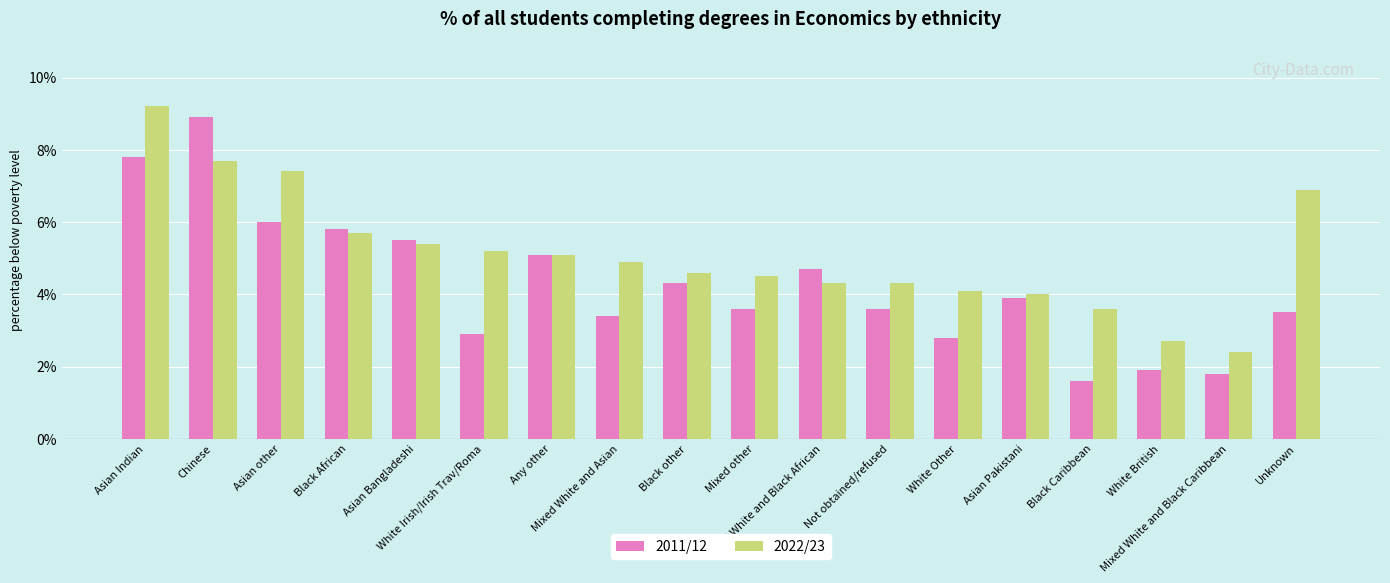

What is the label of the 13th bar from the left?

White Other